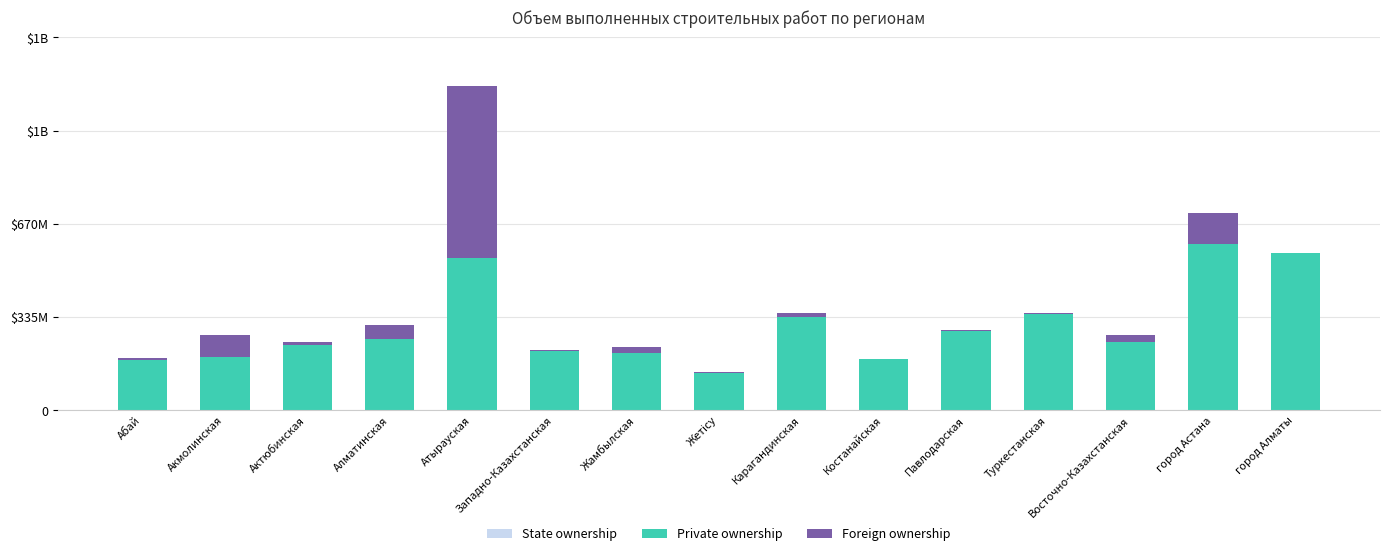

Where does the Private ownership series first go above 245303943?

Алматинская